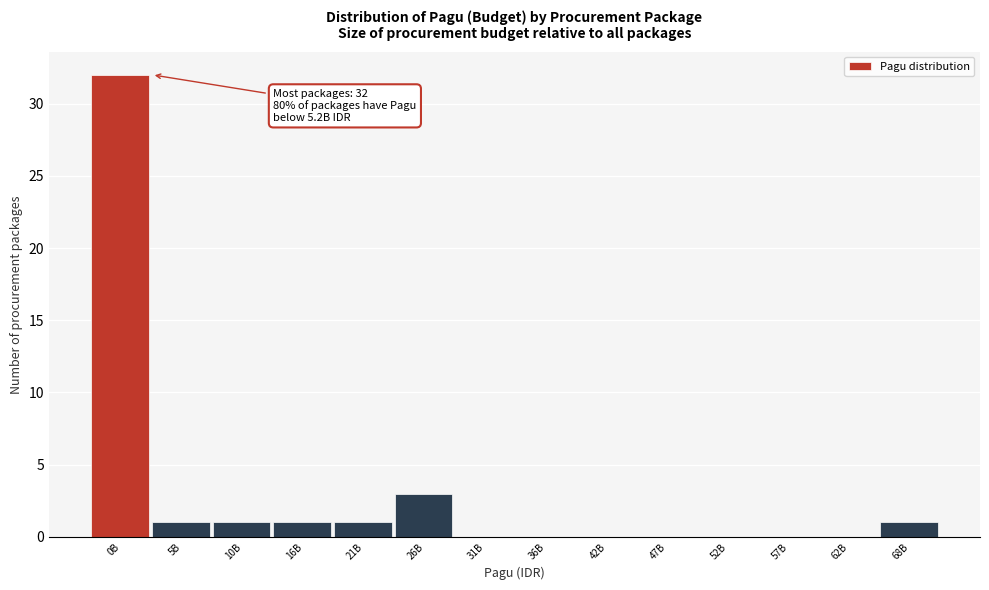

Reading right to left, what are all the values shown in this chart?

68B=1	62B=0	57B=0	52B=0	47B=0	42B=0	36B=0	31B=0	26B=3	21B=1	16B=1	10B=1	5B=1	0B=32